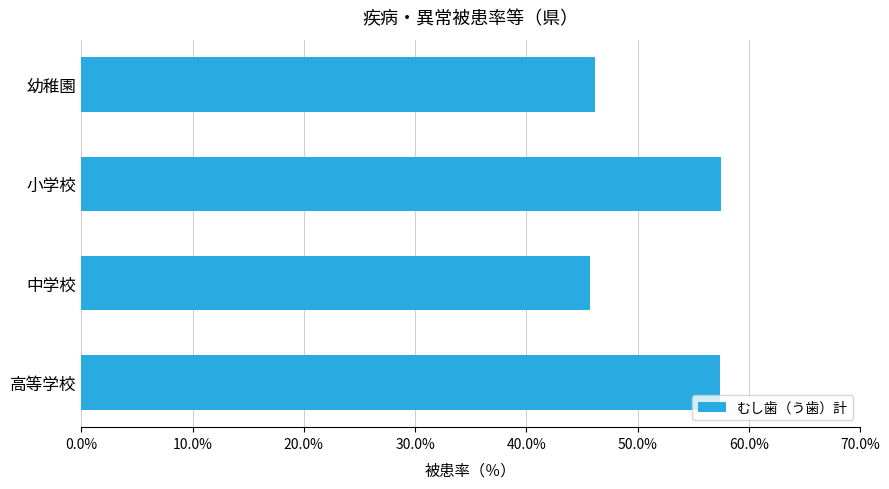

The chart shows a value of 57.5 at 小学校. True or false?

True